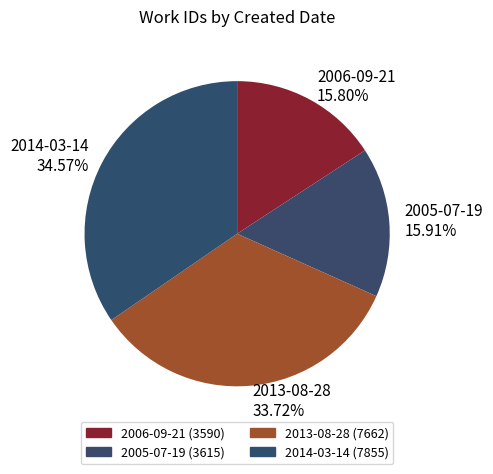

Does any single category account for the majority?

No